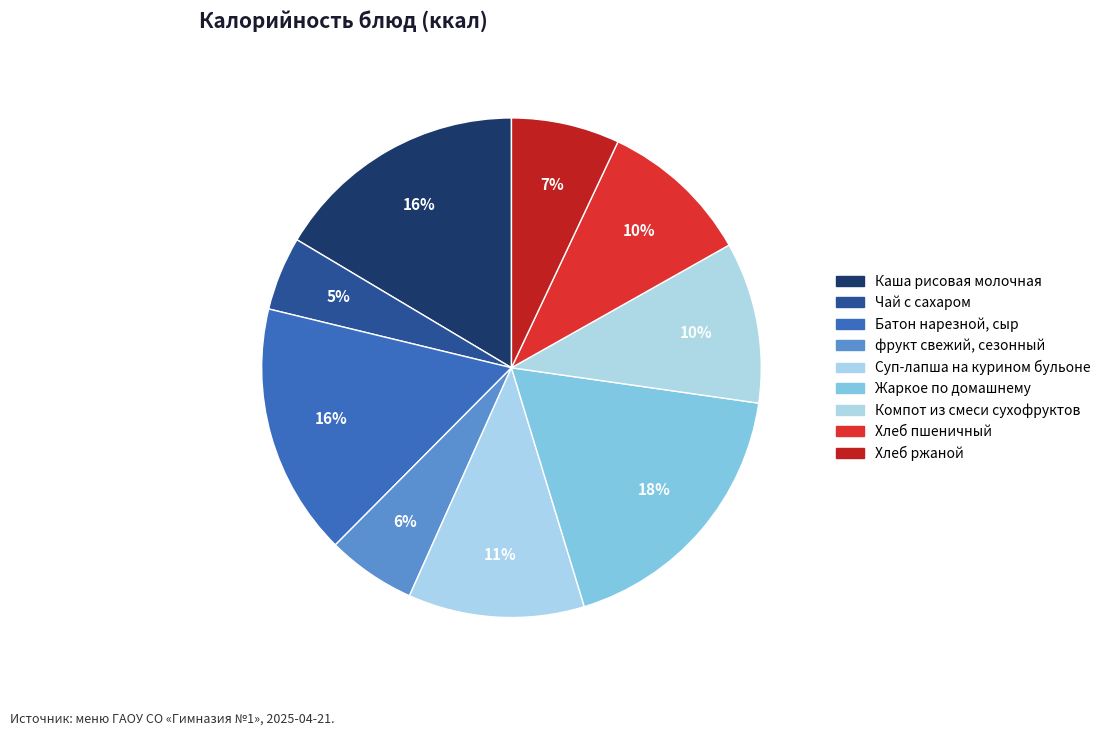

To the nearest percent, what is the difference between the Хлеб ржаной and Хлеб пшеничный slice percentages?

3%